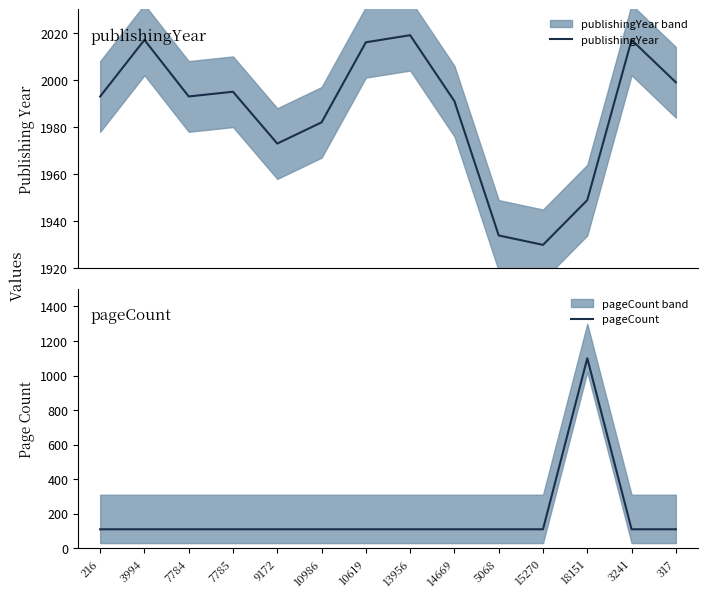

At 7784, list the series in order from smallest to largest.

pageCount, publishingYear